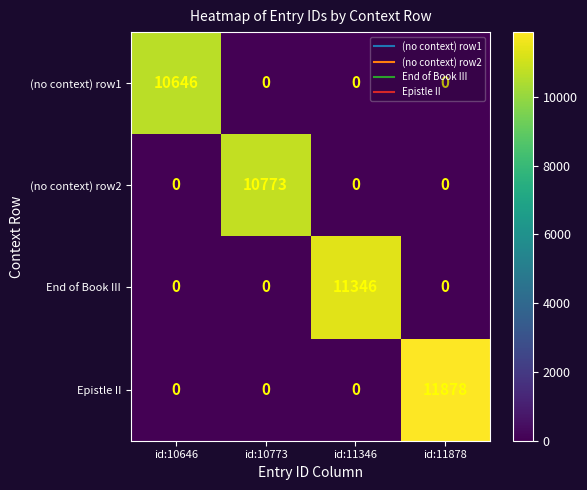

The (no context) row2 series shows 10773 at id:10773. True or false?

True